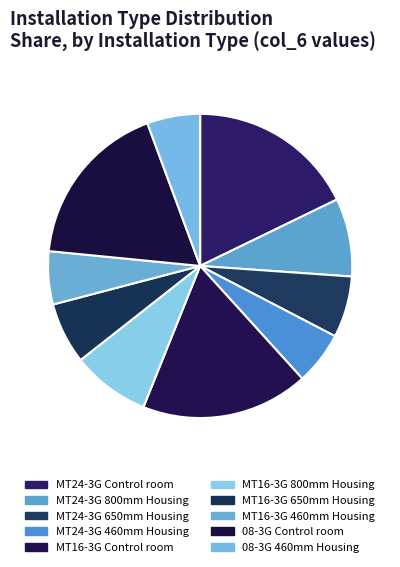

Rank the categories by value from lowest to highest.

MT24-3G 460mm Housing, MT16-3G 460mm Housing, 08-3G 460mm Housing, MT24-3G 650mm Housing, MT16-3G 650mm Housing, MT24-3G 800mm Housing, MT16-3G 800mm Housing, MT24-3G Control room, MT16-3G Control room, 08-3G Control room